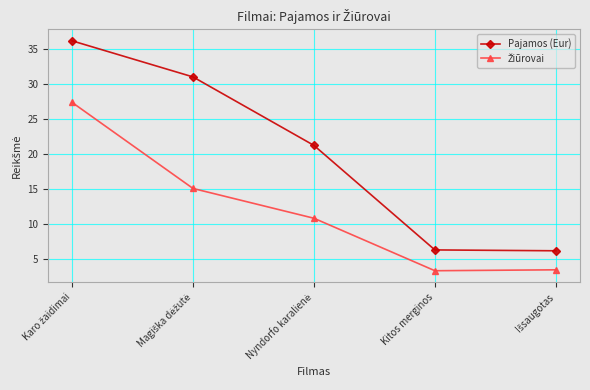

What is the value of the Pajamos (Eur) point at the 2nd from the left?

31.0